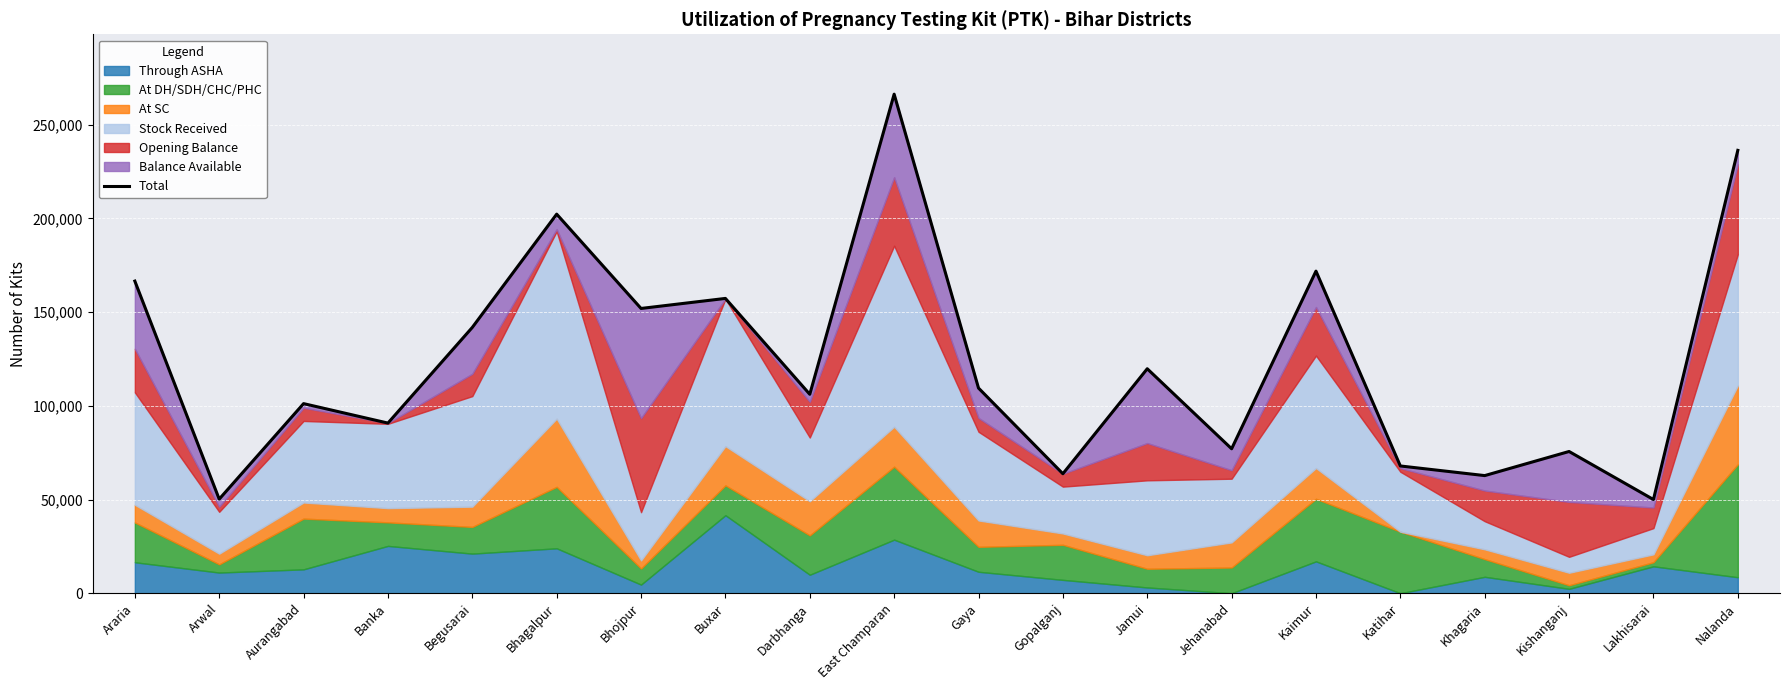

Reading left to right, list all the values displayed in this chart.

Araria=166588	Arwal=50210	Aurangabad=101188	Banka=90800	Begusarai=141868	Bhagalpur=202322	Bhojpur=151984	Buxar=157340	Darbhanga=106176	East Champaran=266354	Gaya=109488	Gopalganj=63764	Jamui=119800	Jehanabad=77094	Kaimur=171910	Katihar=67910	Khagaria=62772	Kishanganj=75640	Lakhisarai=50000	Nalanda=236366